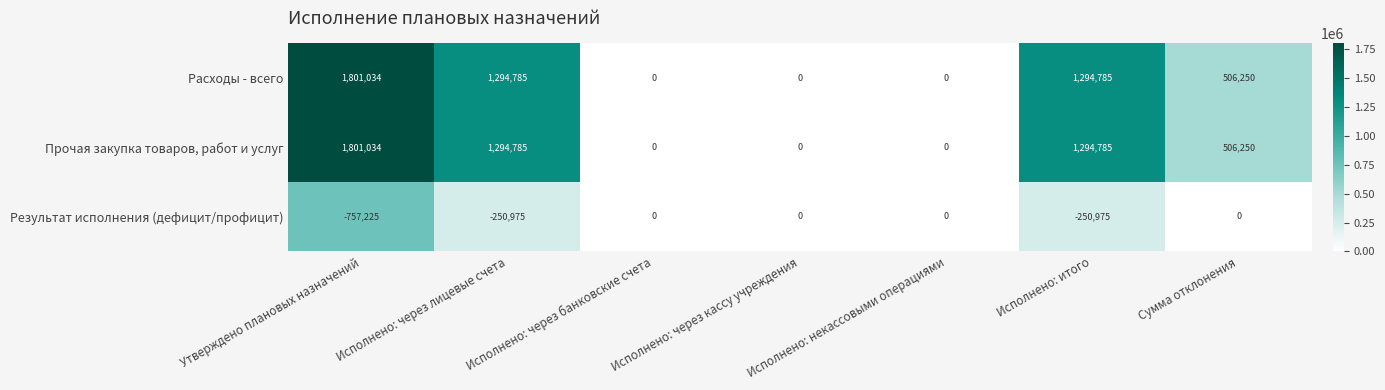

What is the difference between the highest and lowest values at Исполнено: через лицевые счета?

1545760